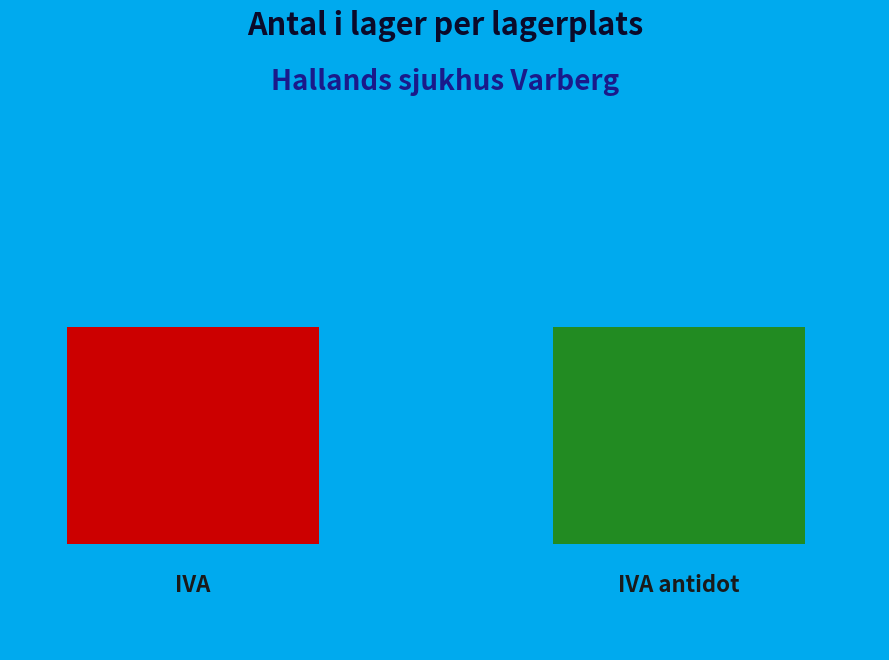

To the nearest percent, what is the difference between the IVA and IVA antidot slice percentages?

1%